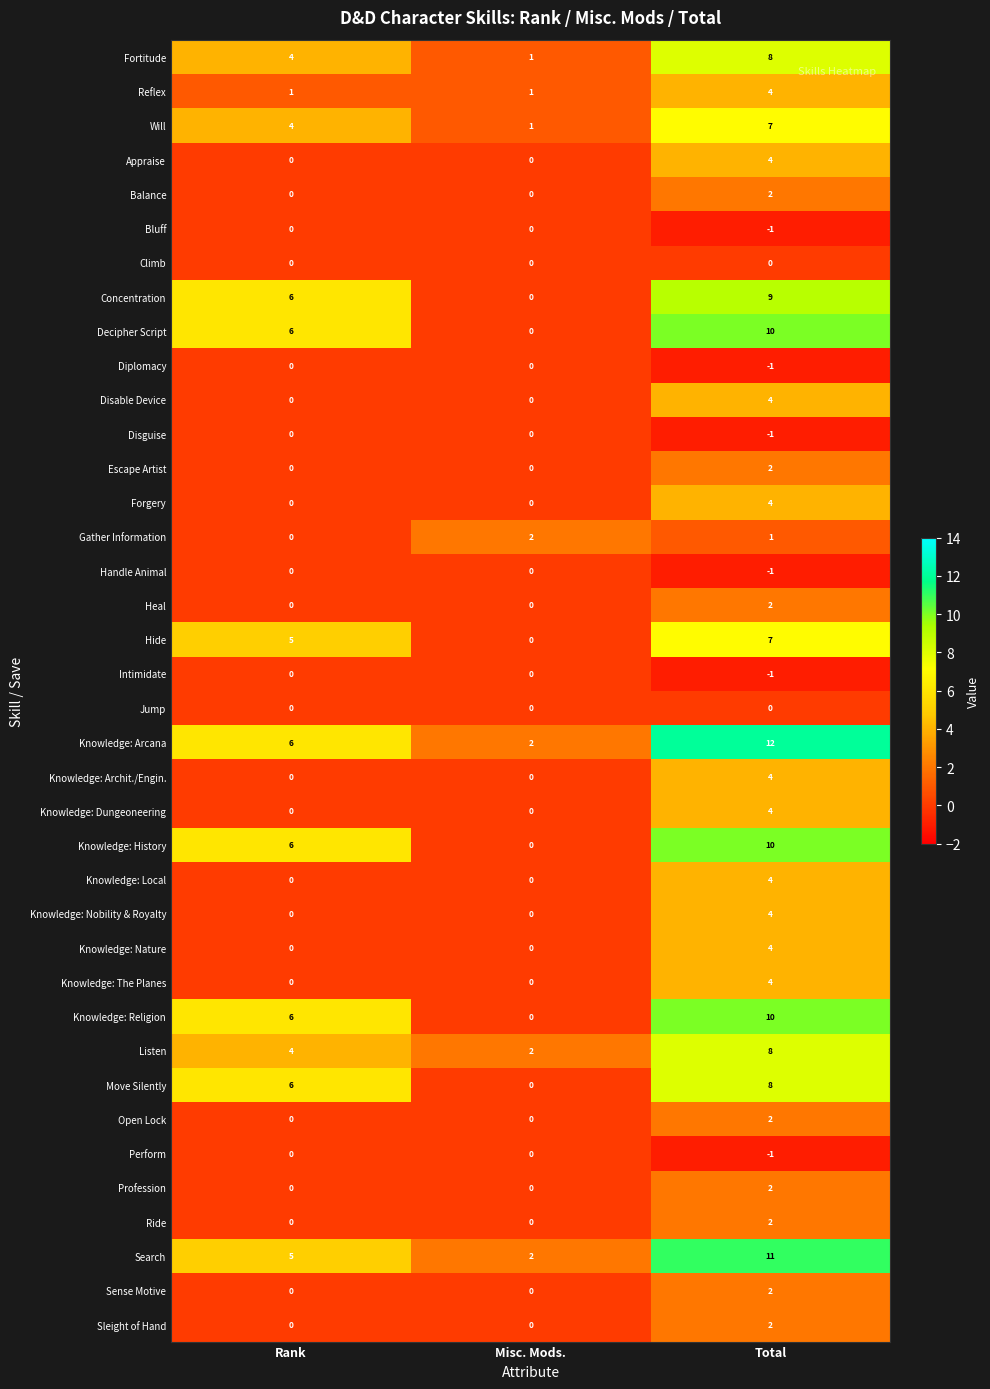

What is the difference between the highest and lowest values at Misc. Mods.?

2